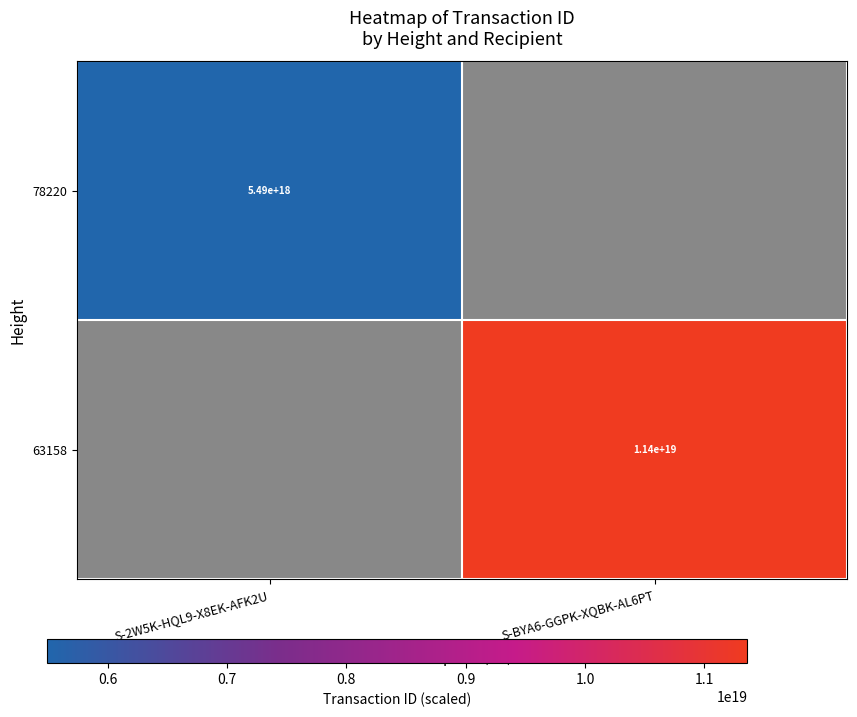

True or false: 78220 has a value of 5490000000000000000 at S-2W5K-HQL9-X8EK-AFK2U.

True